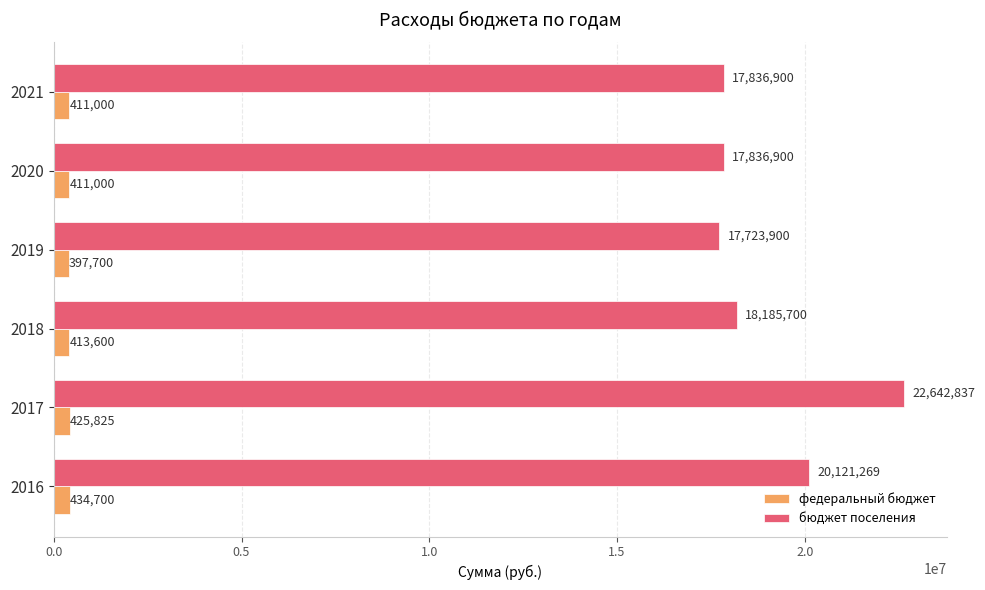

List the series in order of their overall mean, lowest first.

федеральный бюджет, бюджет поселения